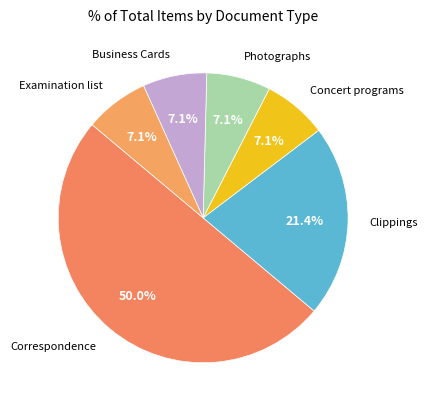

Is it true that Business Cards is 7% of the pie?

True